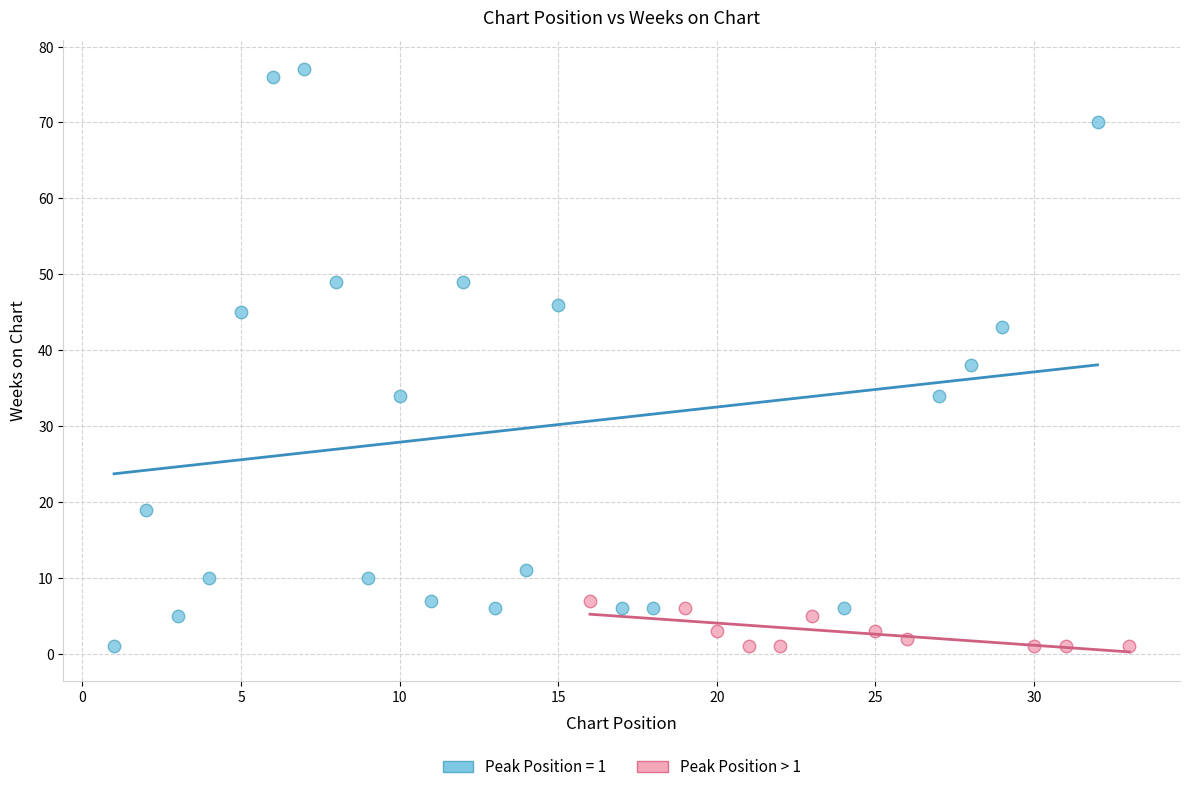

Which series contains the highest Y value?

Peak Position = 1